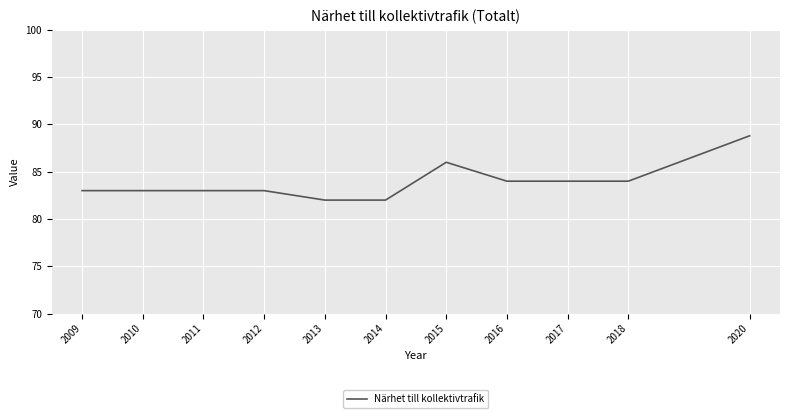

Which label corresponds to the largest value in the chart?

2020